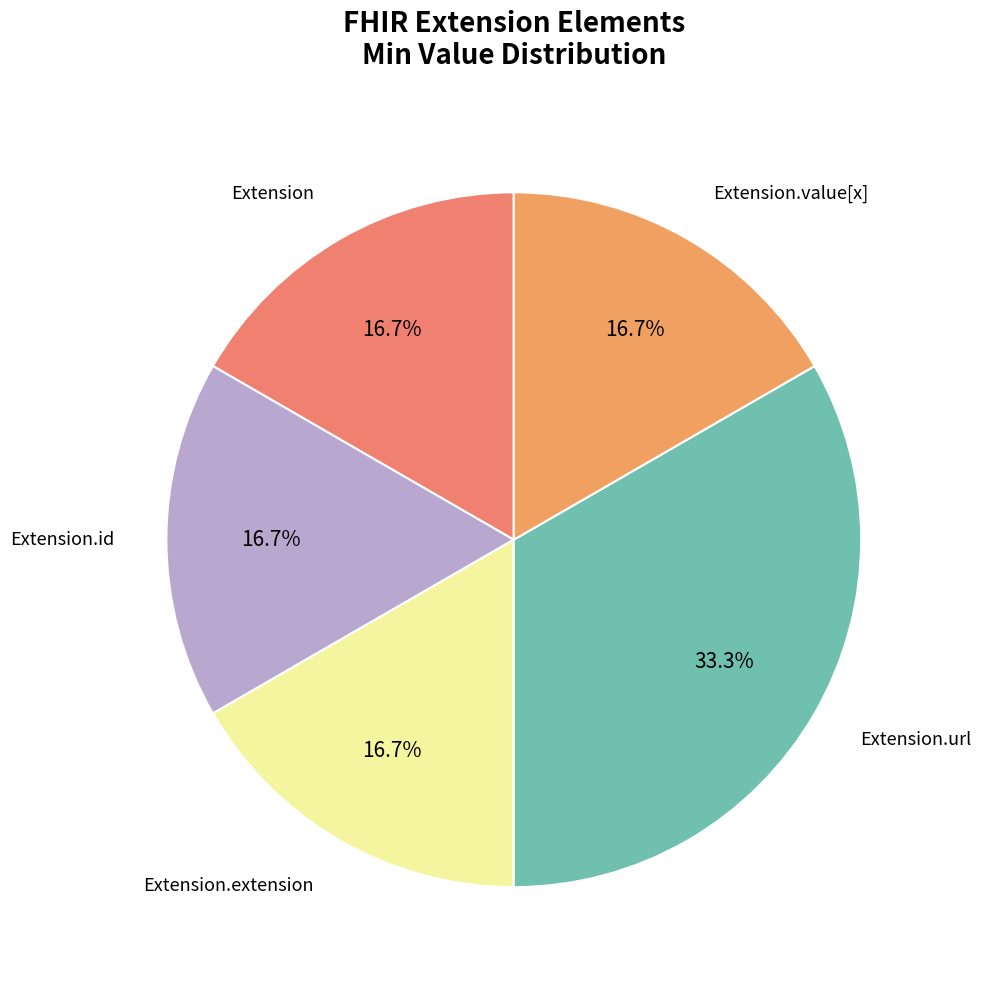

Which slice is the largest?

Extension.url